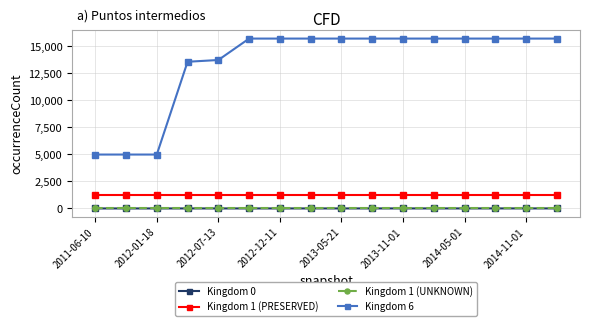

True or false: Kingdom 1 (UNKNOWN) and Kingdom 1 (PRESERVED) cross at least once.

False